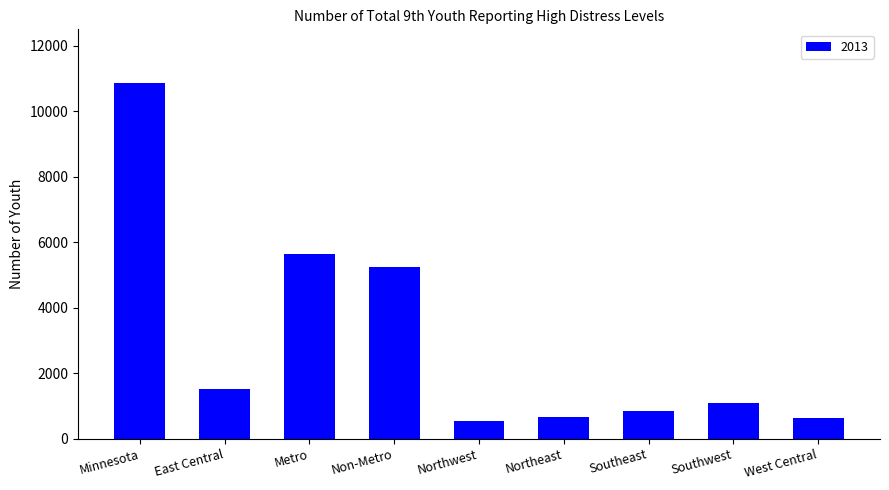

Which label corresponds to the largest value in the chart?

Minnesota